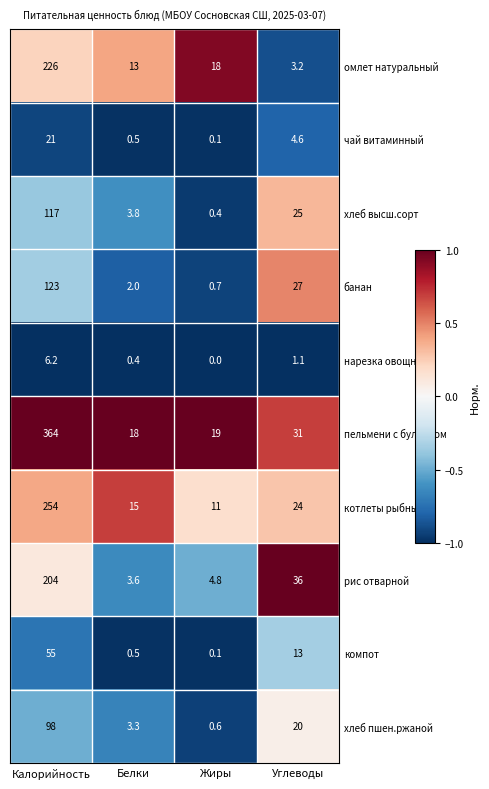

Read the пельмени с бульоном value at Белки.

18.0